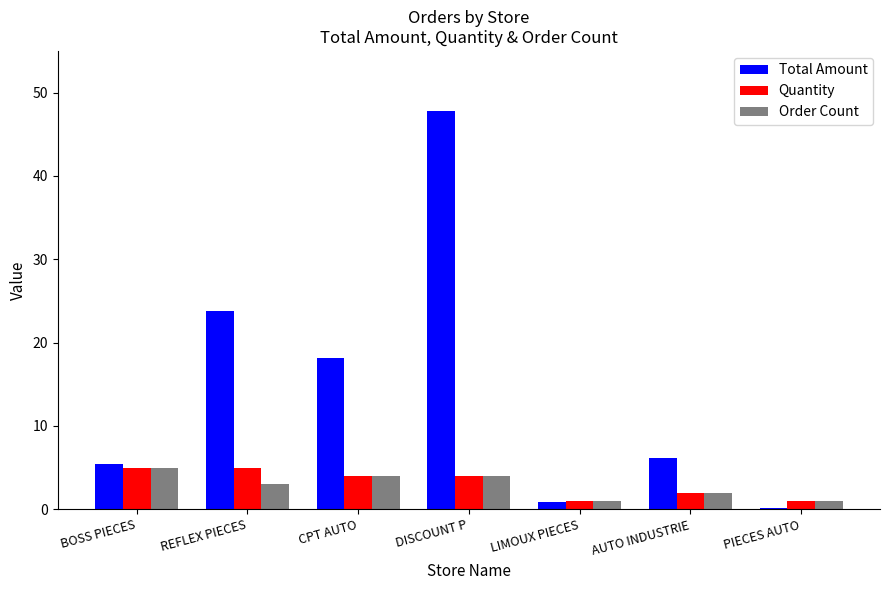

What is the maximum value shown in the chart?

47.8